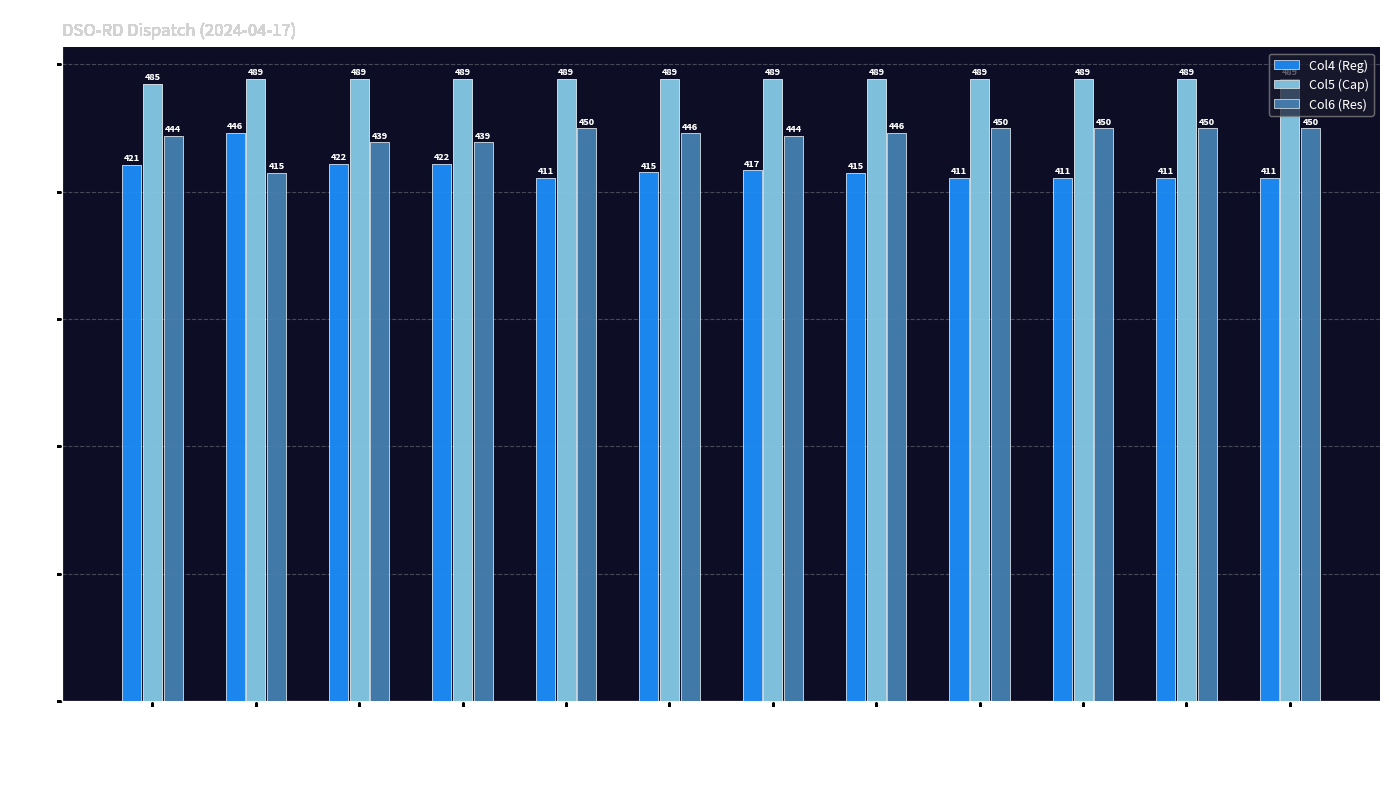

Between Interval 1 and Interval 5, which series saw the biggest shift?

Col4 (Reg)